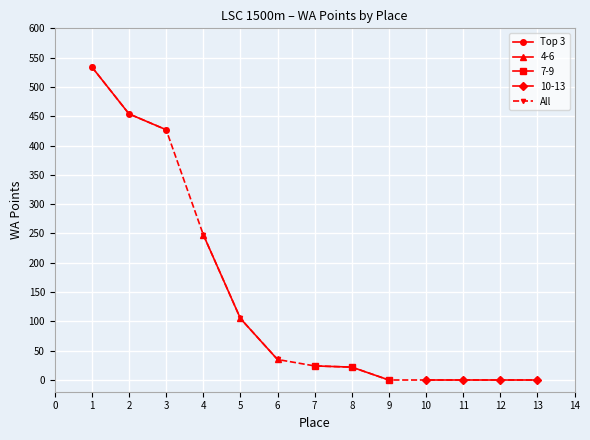

What is the value of the 2nd point from the left?

454